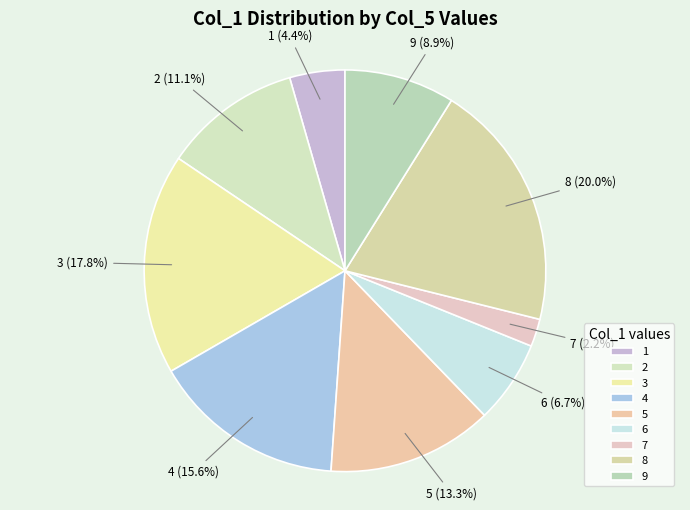

True or false: 7 accounts for 2% of the total.

True